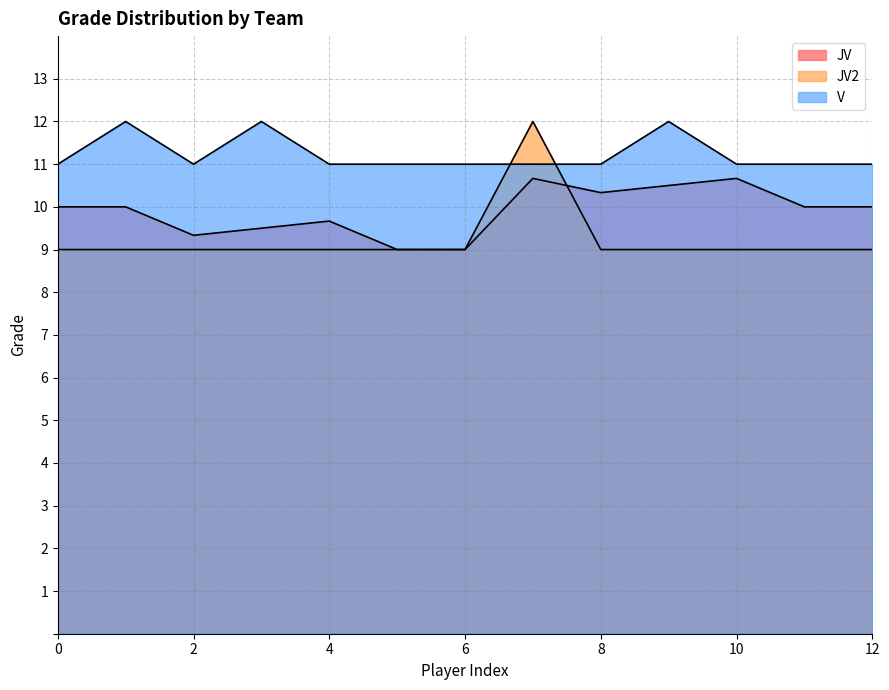

Does the chart have visible grid lines?

Yes